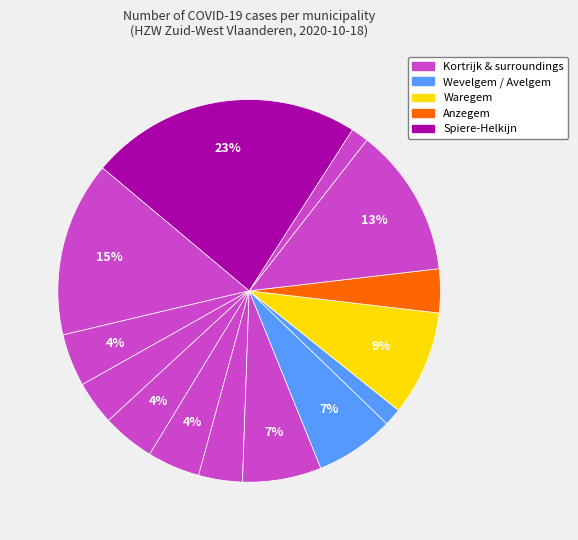

How many segments does this pie chart have?

14